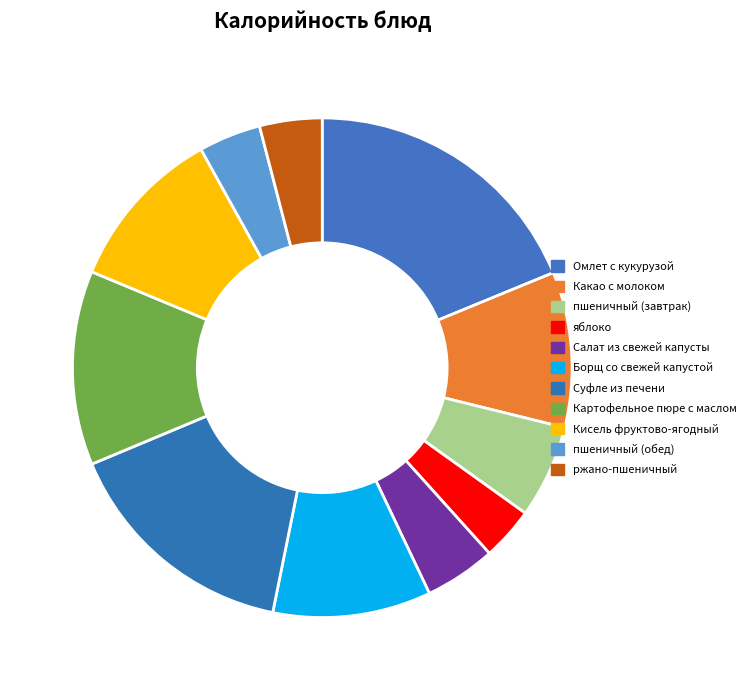

How many slices are in this pie chart?

11